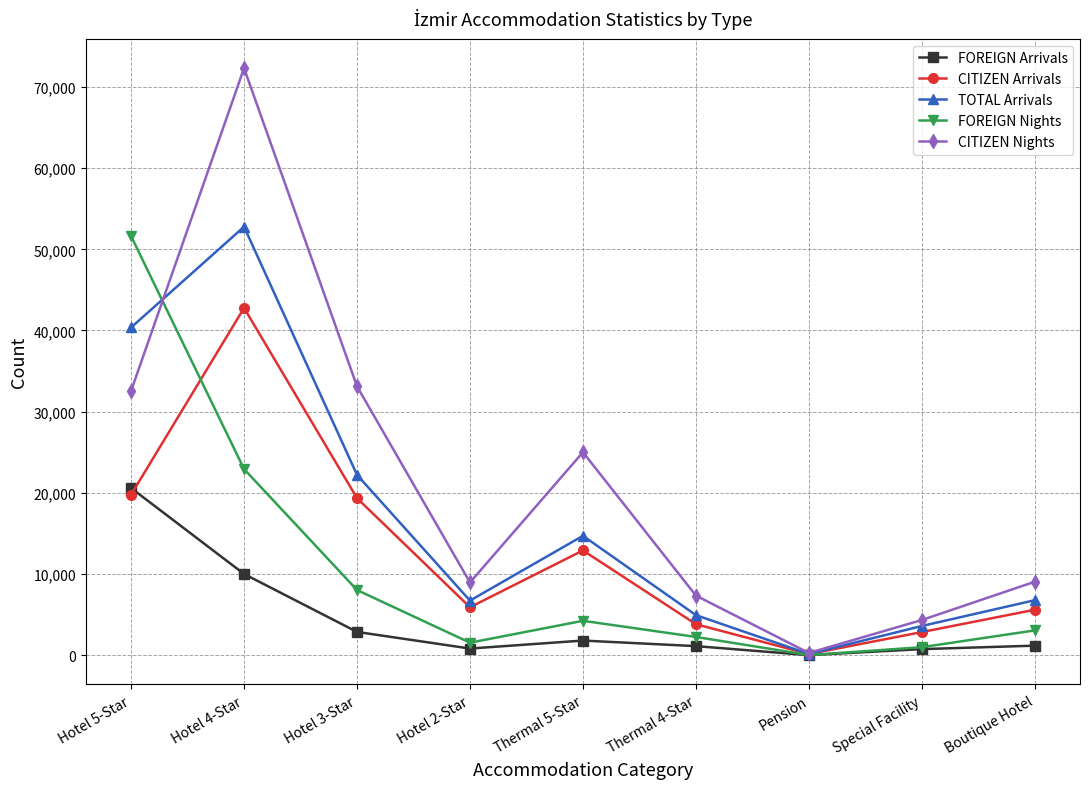

How many values in the CITIZEN Nights series are below 9049?

4